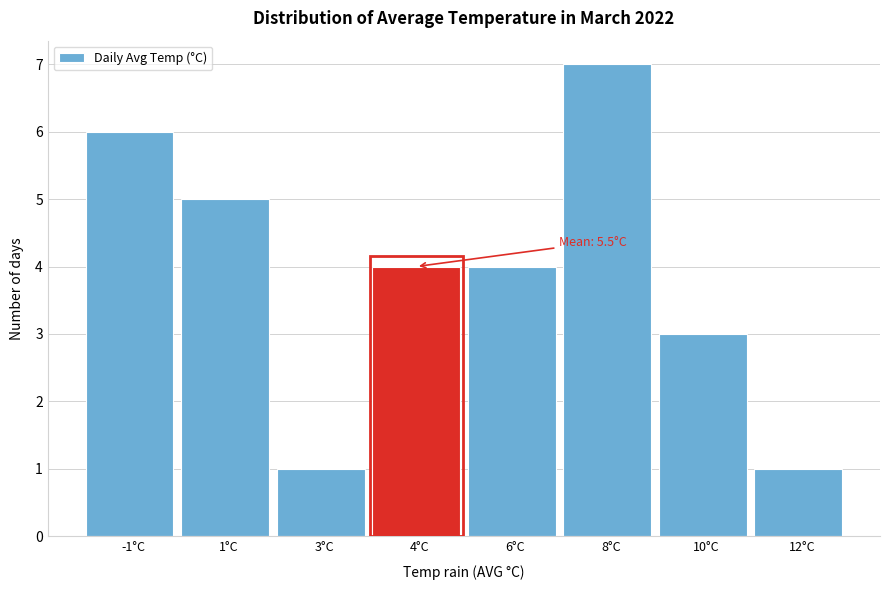

Reading right to left, list all the values displayed in this chart.

12°C=1	10°C=3	8°C=7	6°C=4	4°C=4	3°C=1	1°C=5	-1°C=6